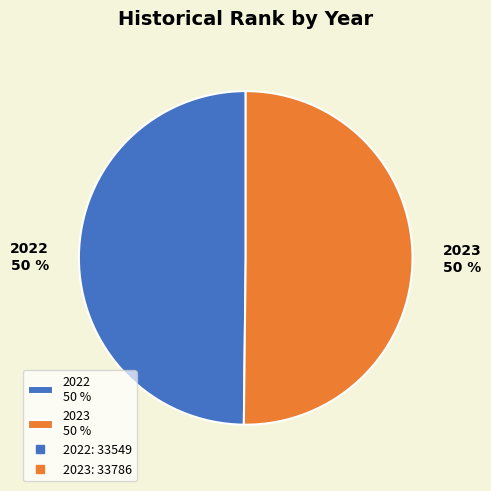

To the nearest percent, what is the average slice percentage?

50%